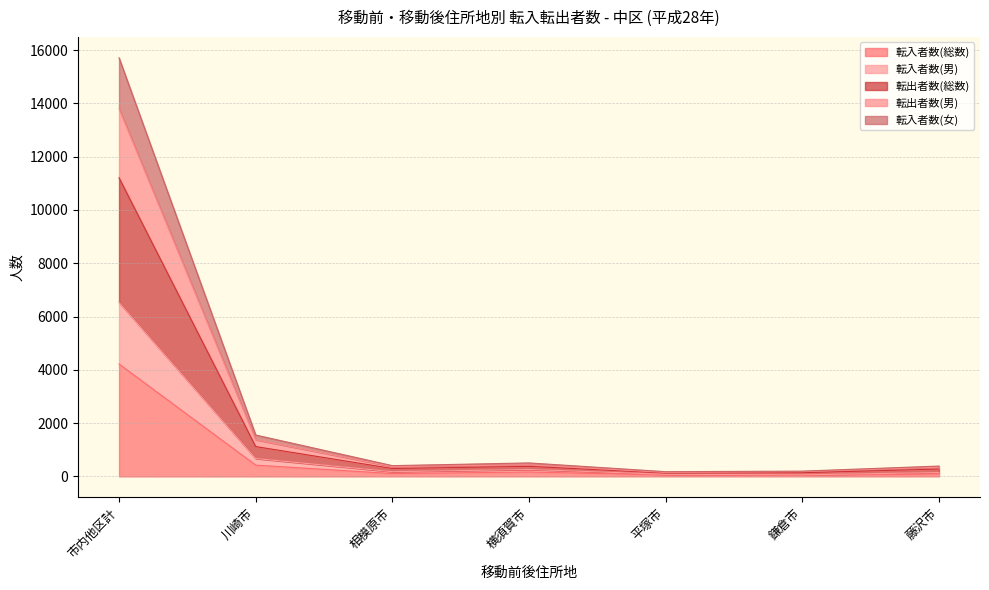

Is the value of 転入者数(男) at 平塚市 greater than the value of 転出者数(男) at 藤沢市?

No